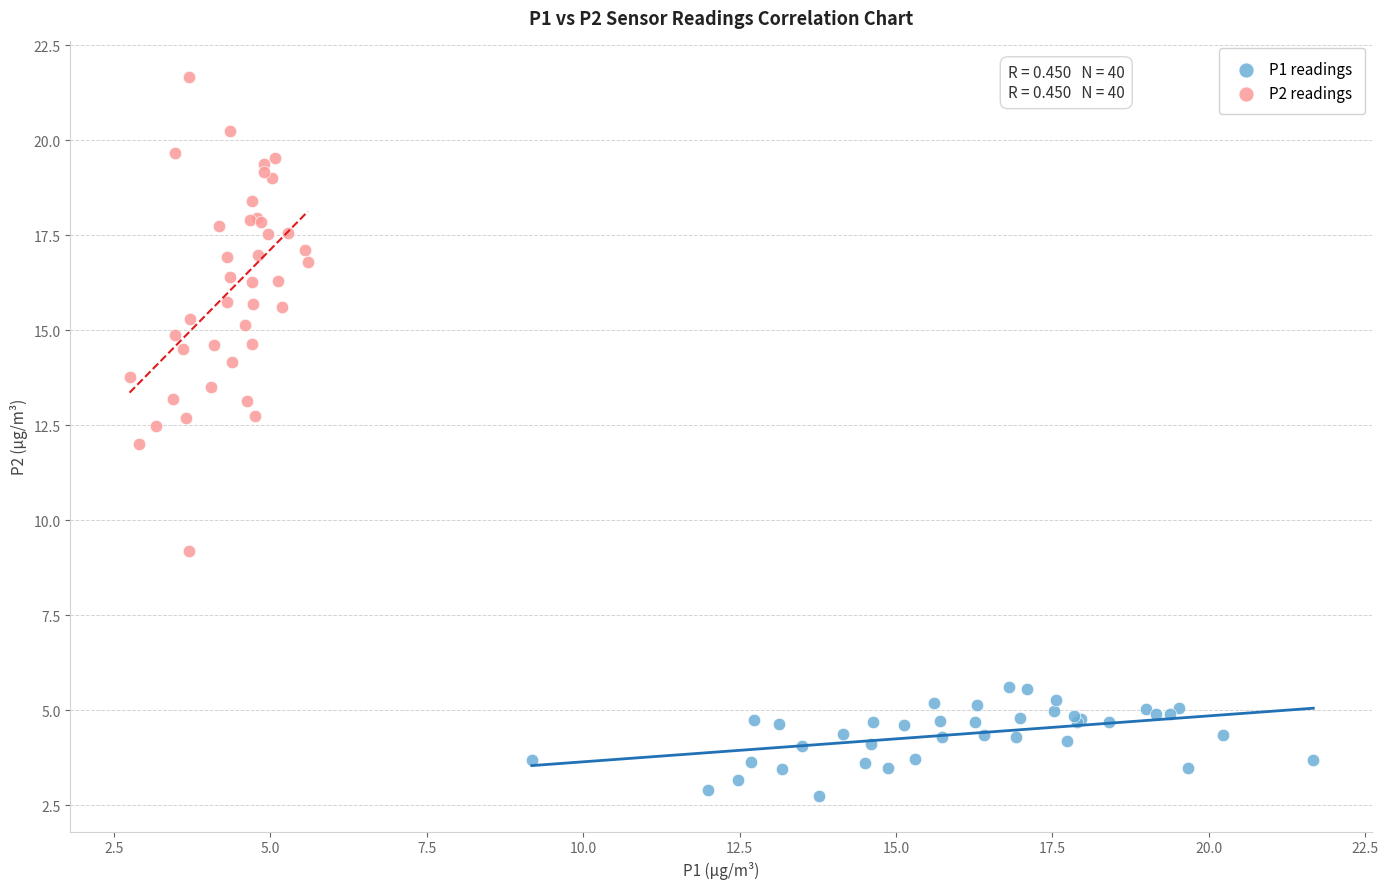

Which series reaches the maximum Y coordinate?

P2 readings